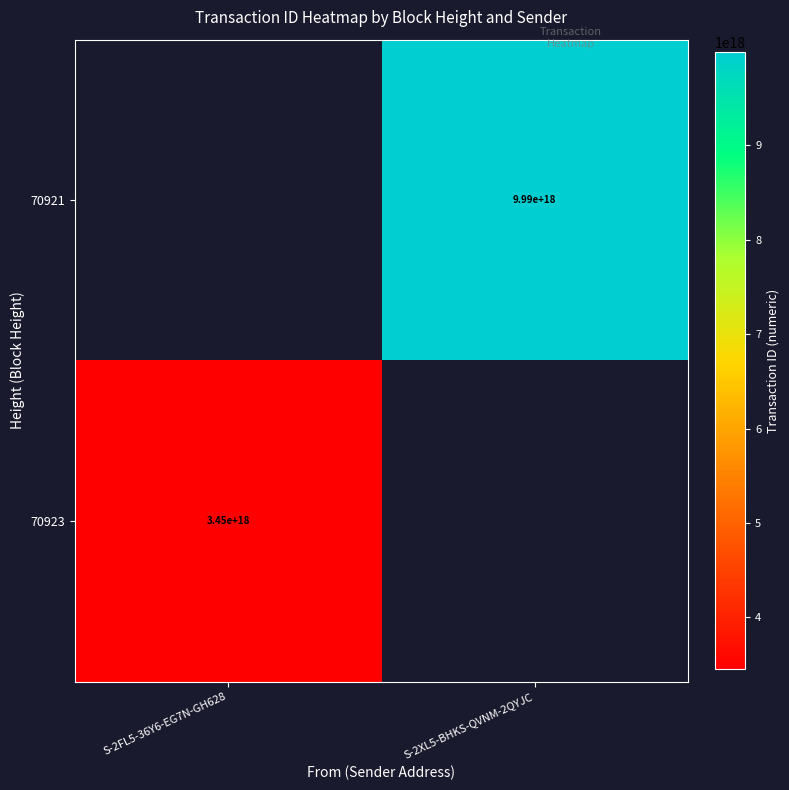

The value of 70923 at S-2FL5-36Y6-EG7N-GH628 is 3450000000000000000. True or false?

True